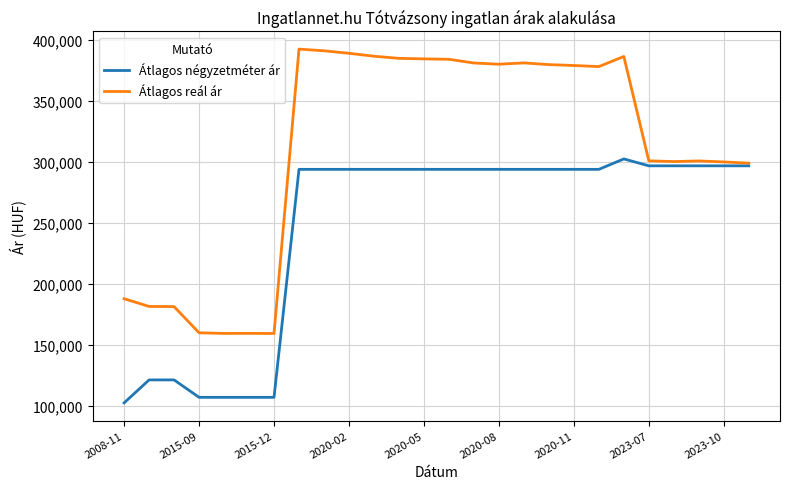

Which series has the largest total across all categories?

Átlagos reál ár